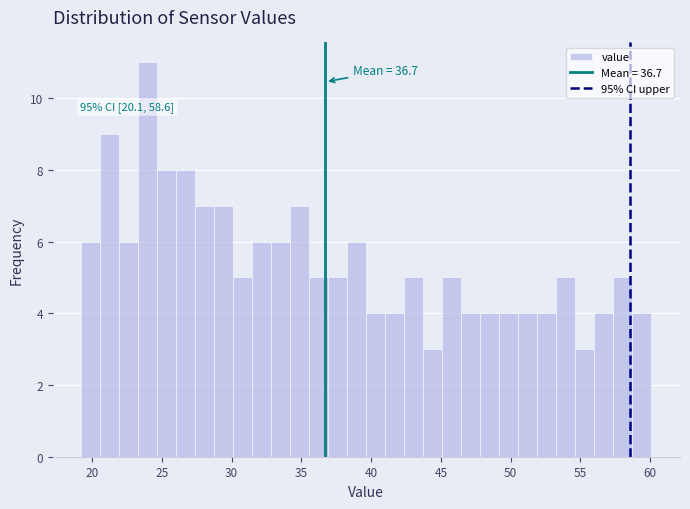

Around what value on the x-axis is the tallest bar? Give the approximate position of its centre, as read against the axis.

24.0